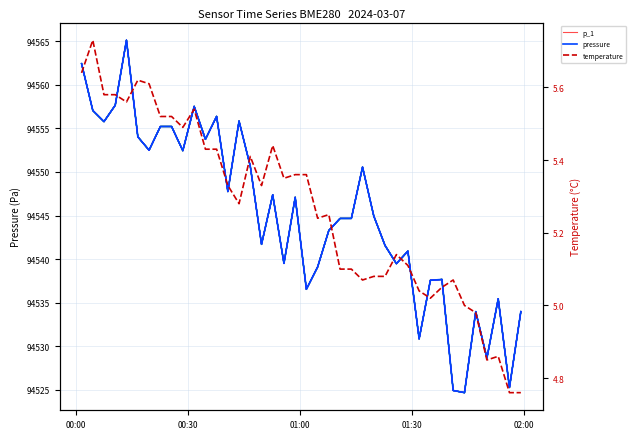

How many data points in temperature are above 5?

34